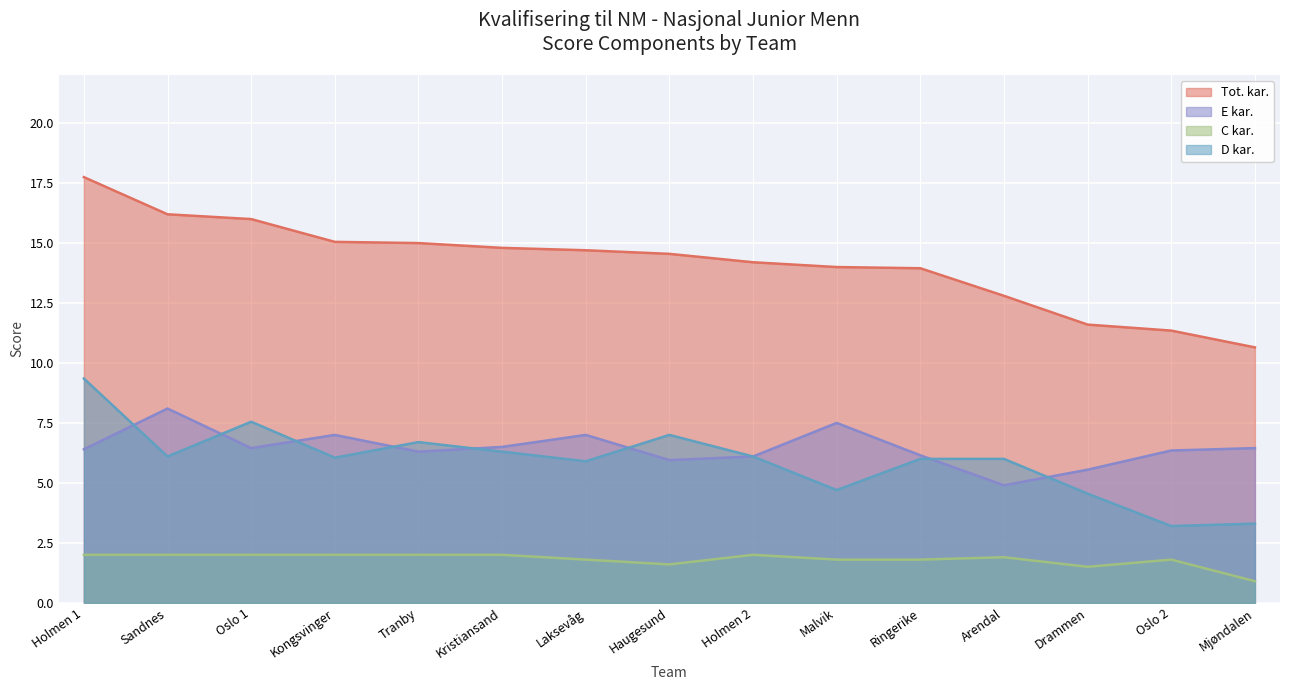

What is the total value across all series at Haugesund?

29.1